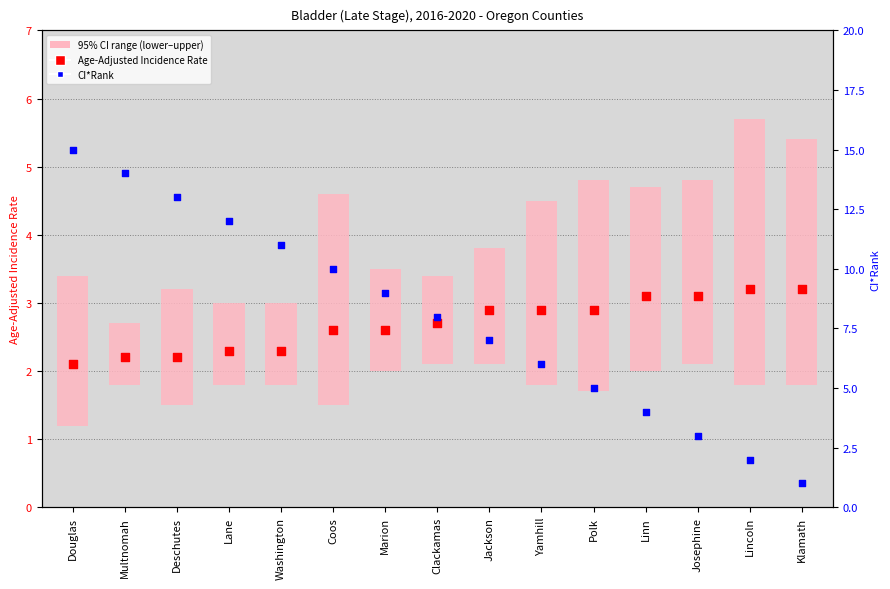

Which series contains the lowest Y value?

95% CI range (lower–upper)